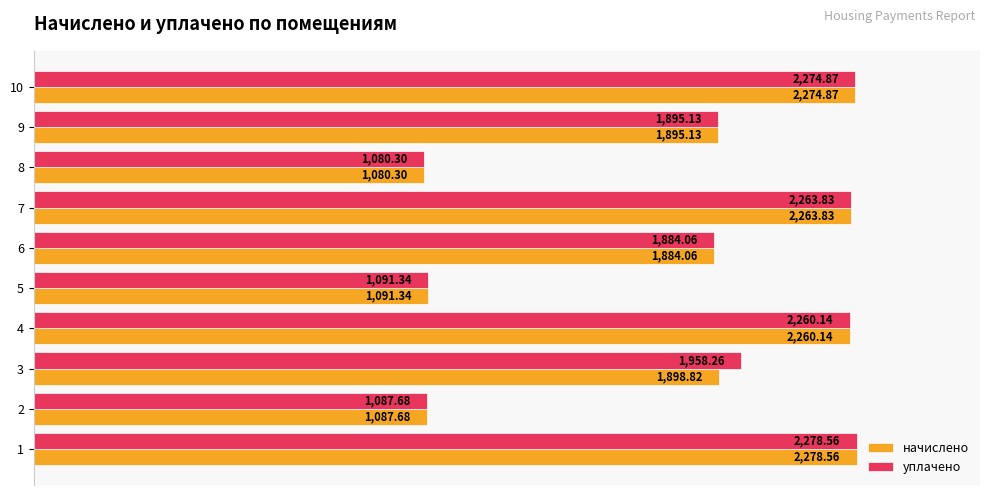

What are all the series names shown in the legend?

начислено, уплачено